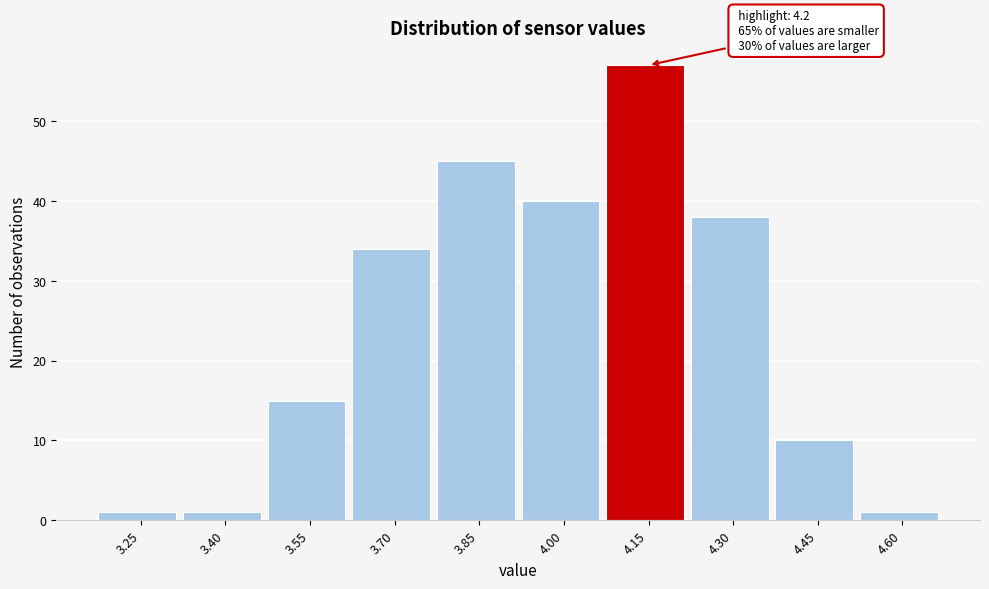

Reading left to right, transcribe all the data shown in this chart.

3.25=1	3.40=1	3.55=15	3.70=34	3.85=45	4.00=40	4.15=57	4.30=38	4.45=10	4.60=1